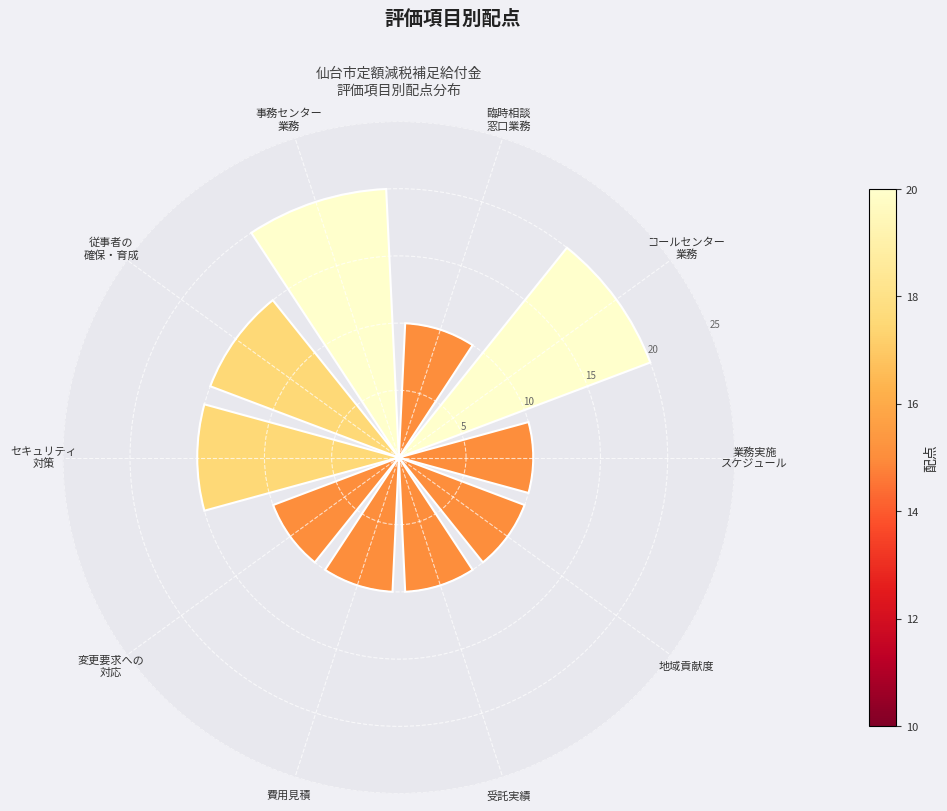

Approximately how many times larger is the value at セキュリティ
対策 compared to 臨時相談
窓口業務?

1.5